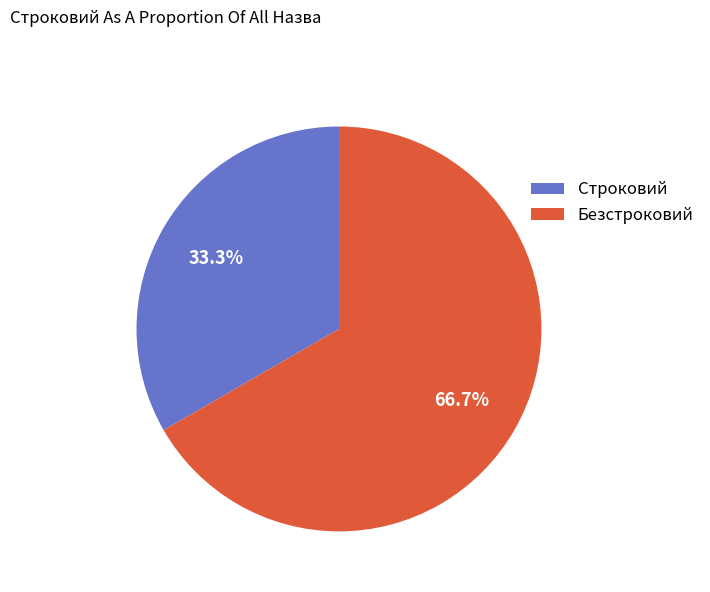

Is there any slice that represents more than half of the pie?

Yes